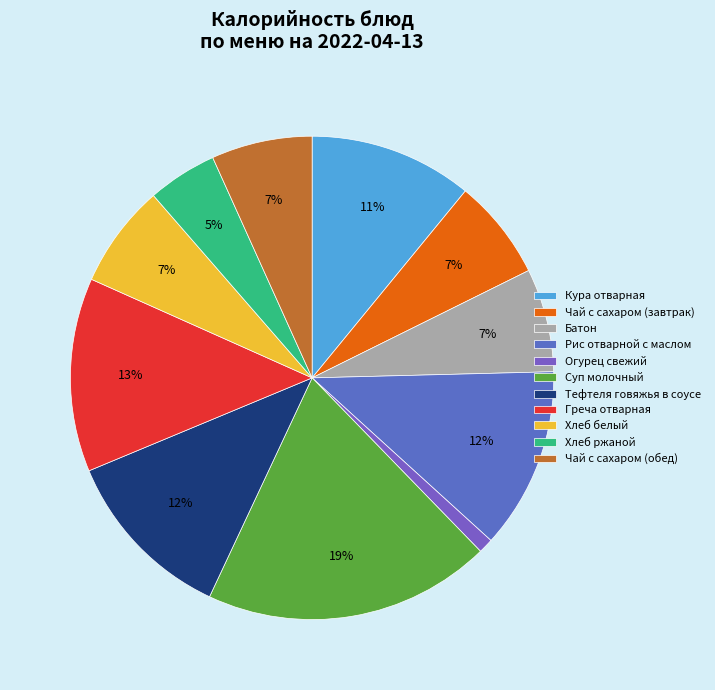

To the nearest percent, what is the average slice percentage?

9%